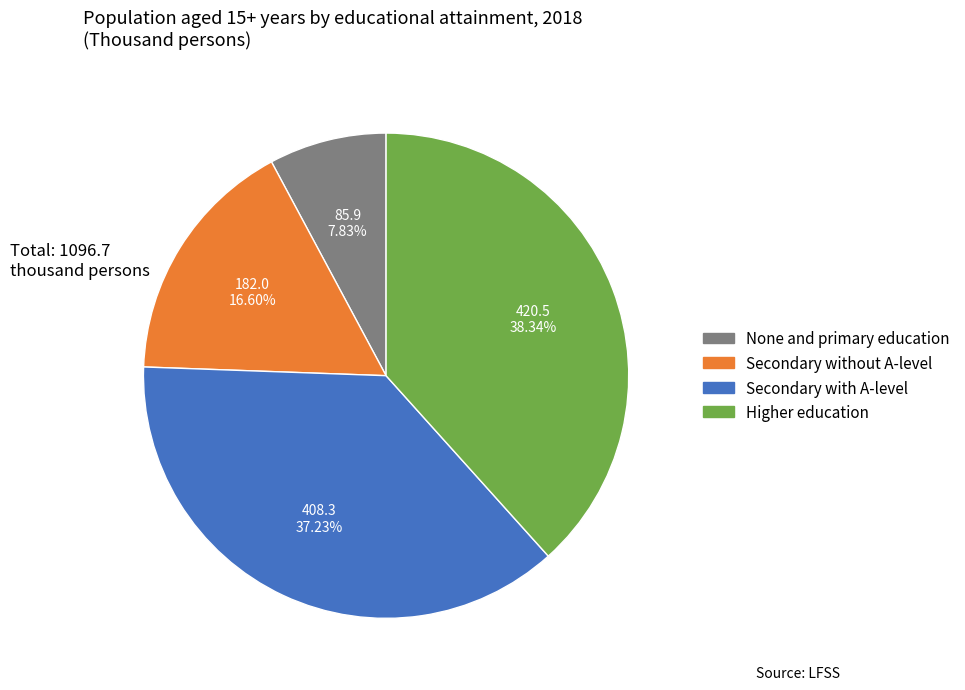

What percentage is the Secondary with A-level slice, to the nearest percent?

37%